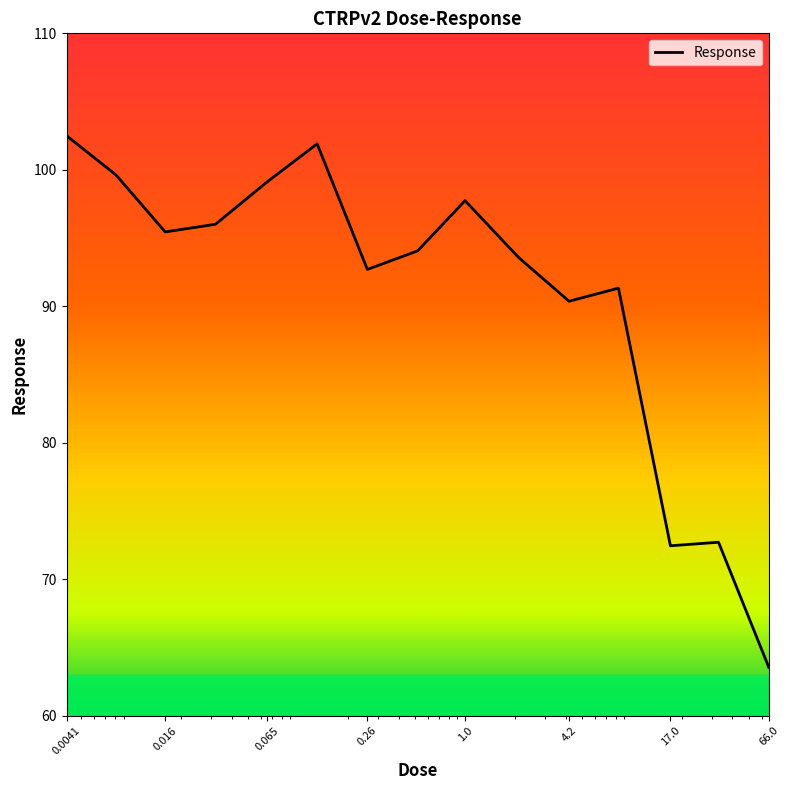

What is the maximum value shown in the chart?

102.5